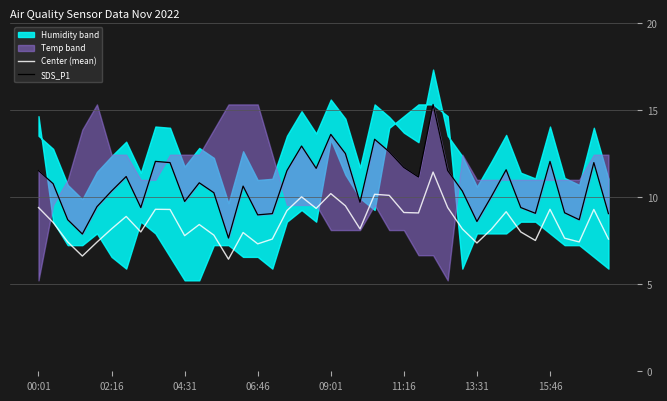

What is the sum of all SDS_P1 values?

427.8